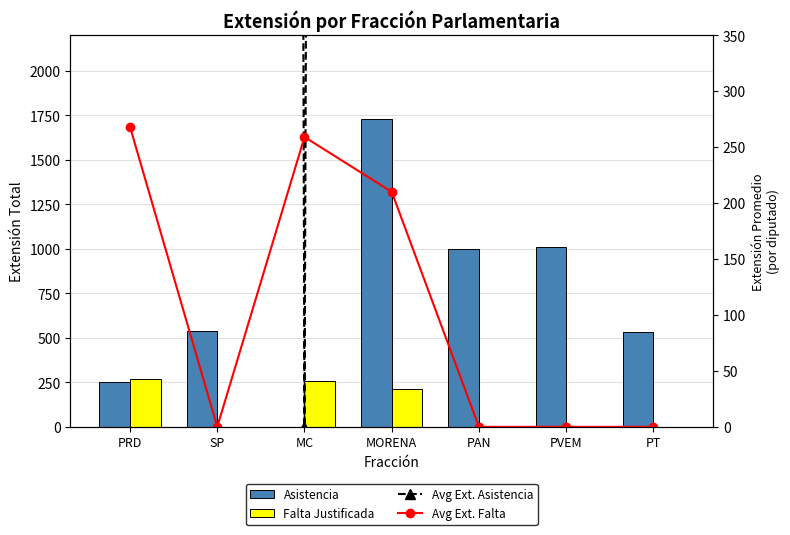

What is the difference between the maximum and second lowest values in the Avg Ext. Falta series?

268